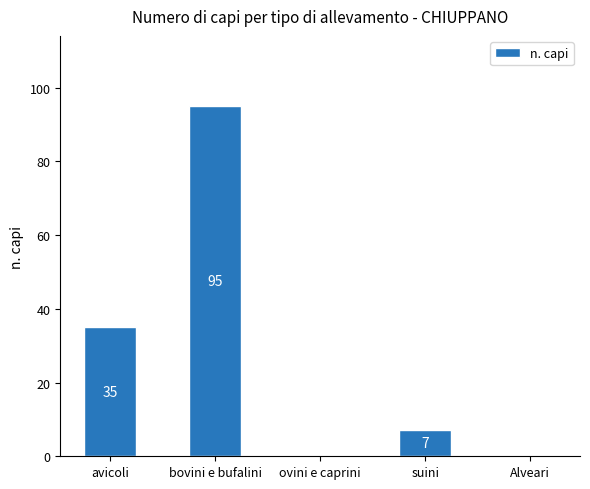

Reading left to right, extract all data points from this chart.

35	95	0	7	0